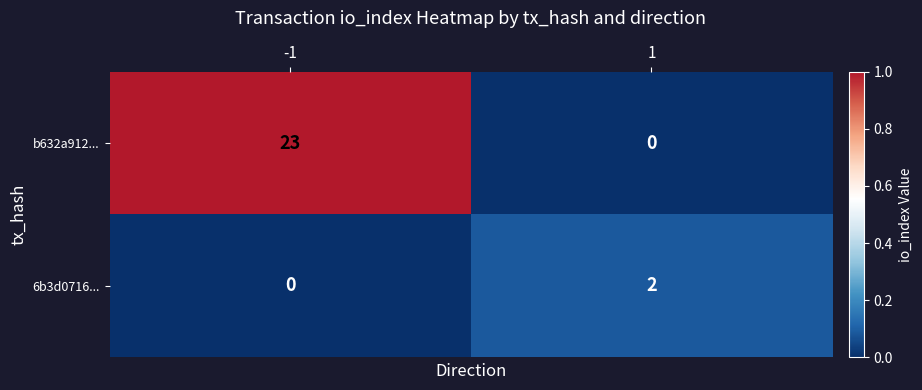

How many distinct data groups are displayed?

2